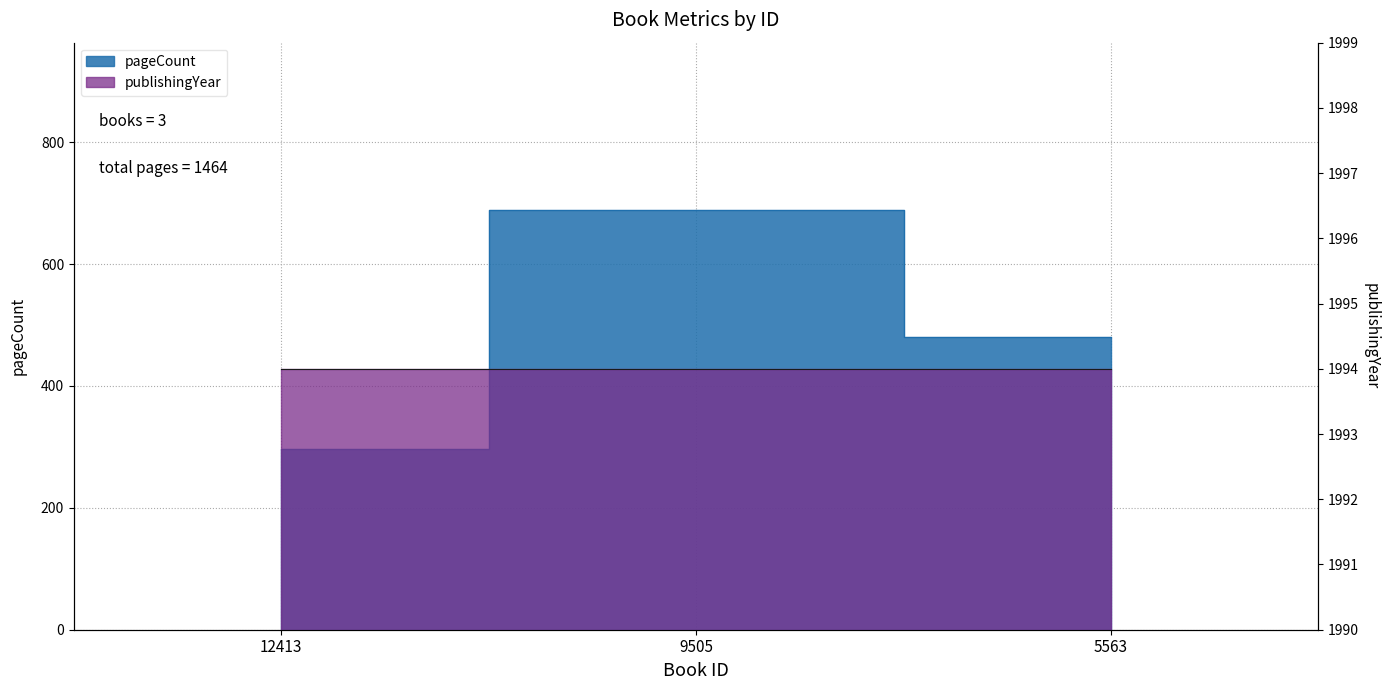

The value at 5563 is 710. True or false?

False